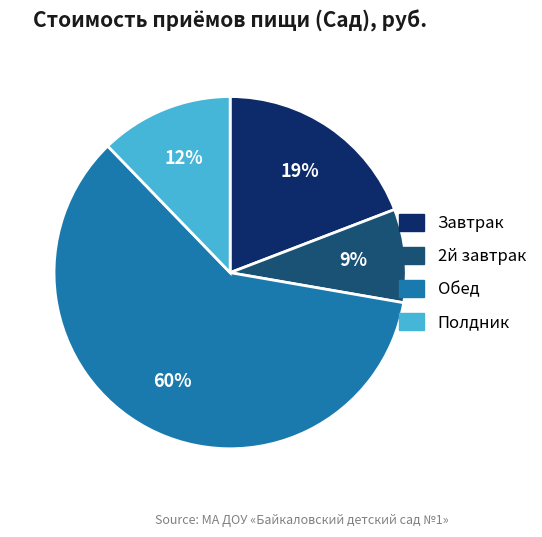

Count the number of slices in the pie.

4